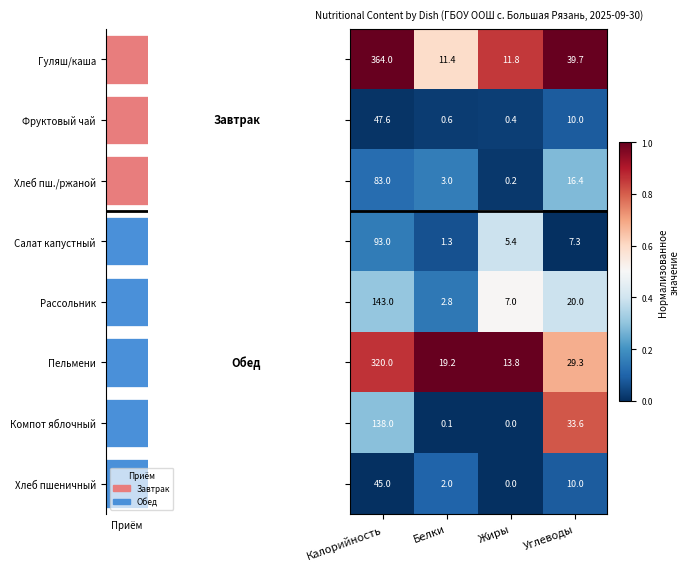

At how many categories does at least one series exceed 0?

4